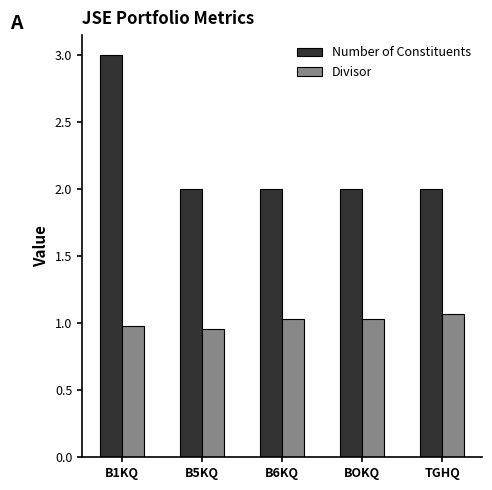

True or false: Number of Constituents has a value of 2.0 at BOKQ.

True